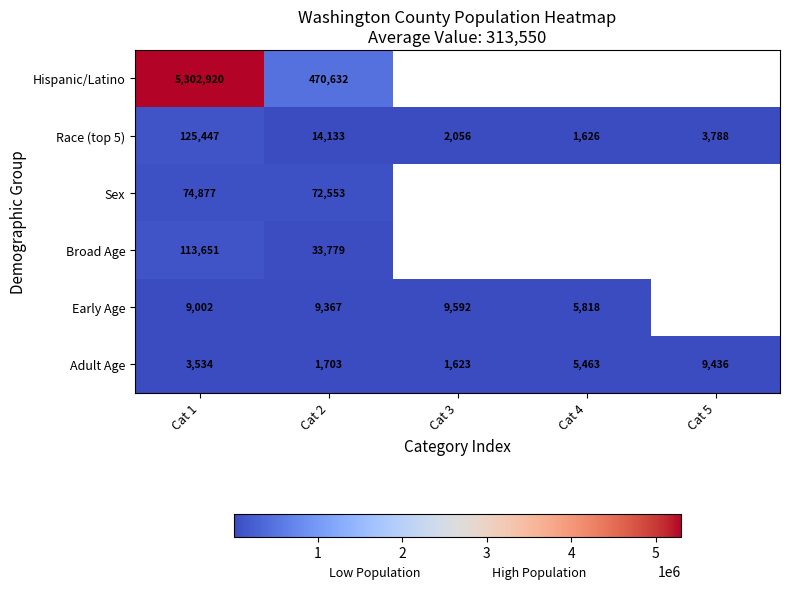

The Race (top 5) series shows 2381 at Cat 4. True or false?

False